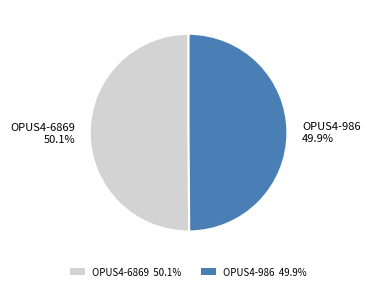

Count the number of slices in the pie.

2